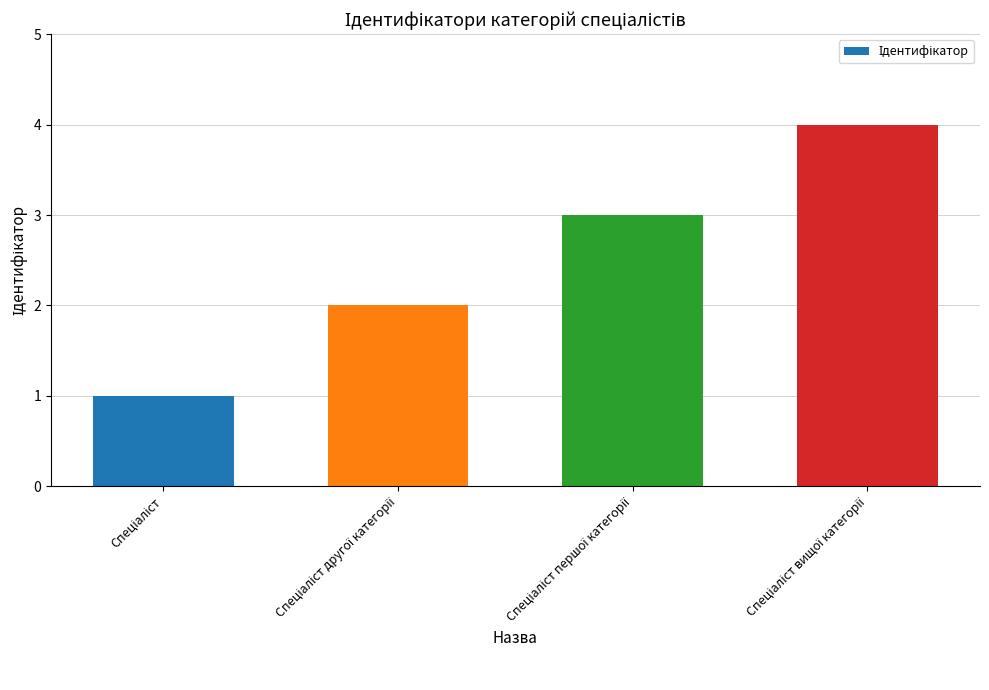

What is the greatest value displayed?

4